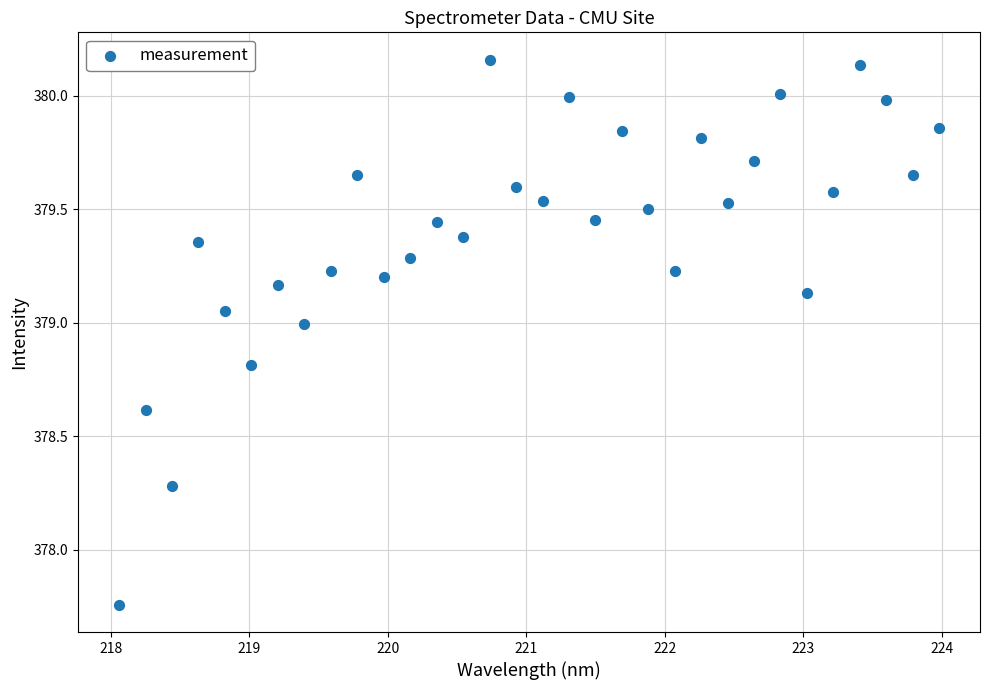

What is the range of Y values (max minus min)?

2.4